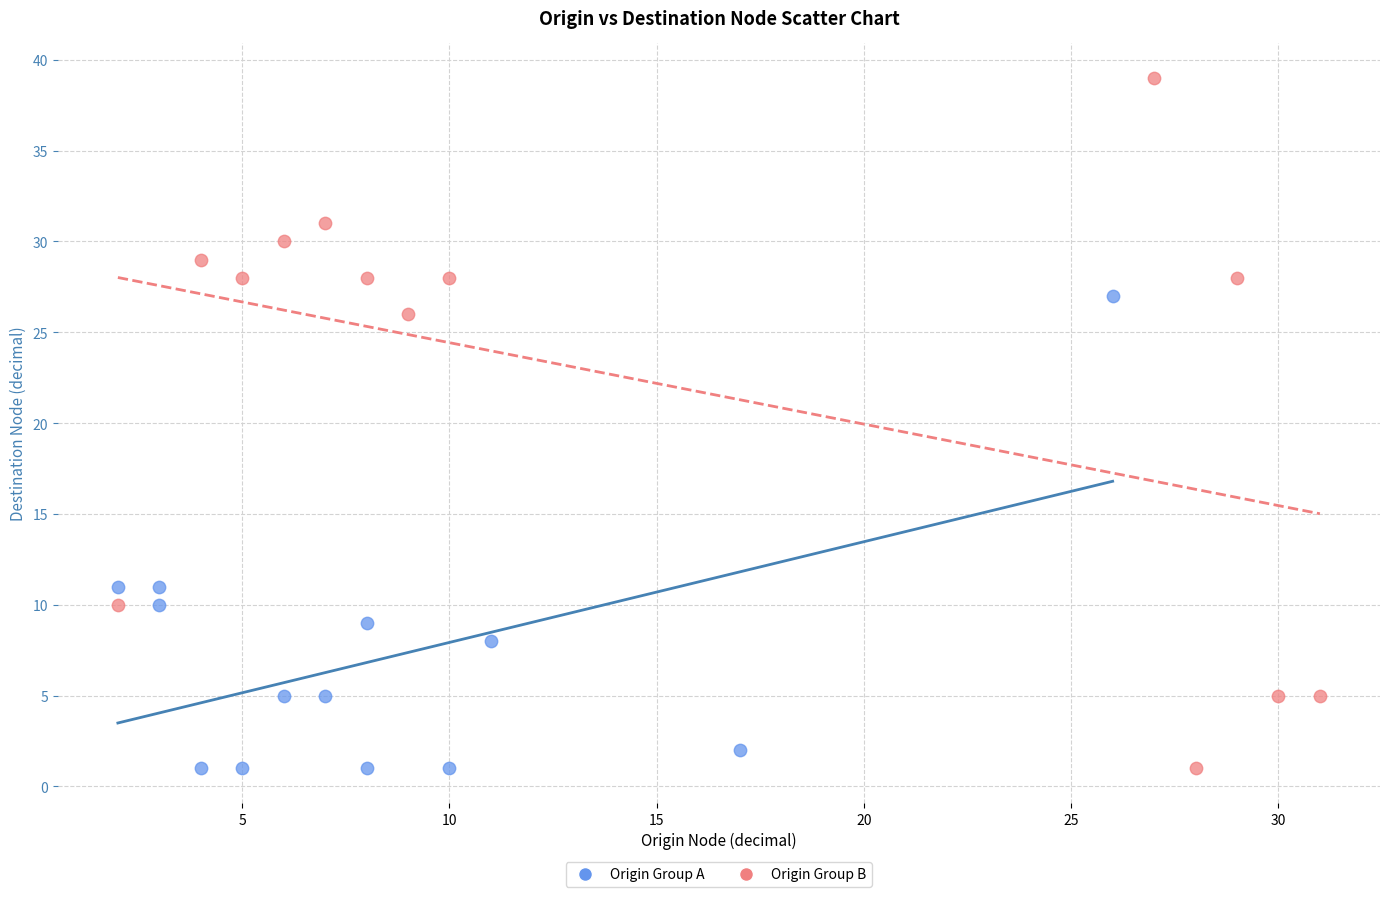

Which series contains the highest Y value?

Origin Group B